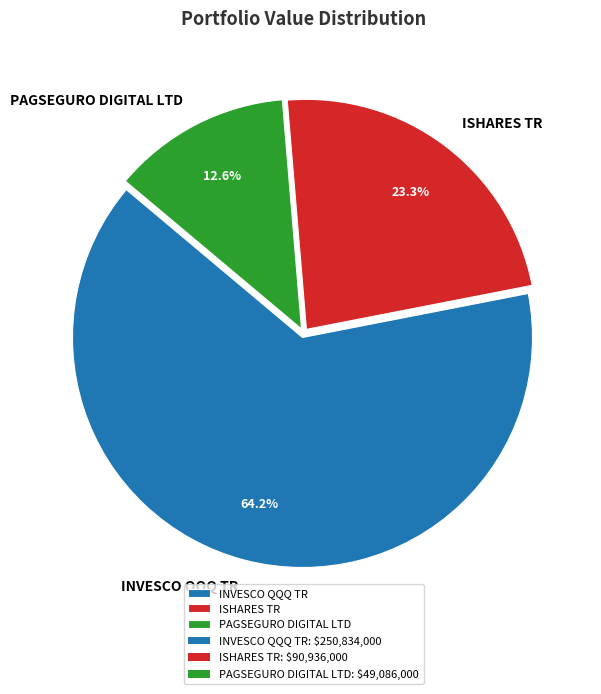

Combined, do INVESCO QQQ TR and PAGSEGURO DIGITAL LTD account for over 50%?

Yes